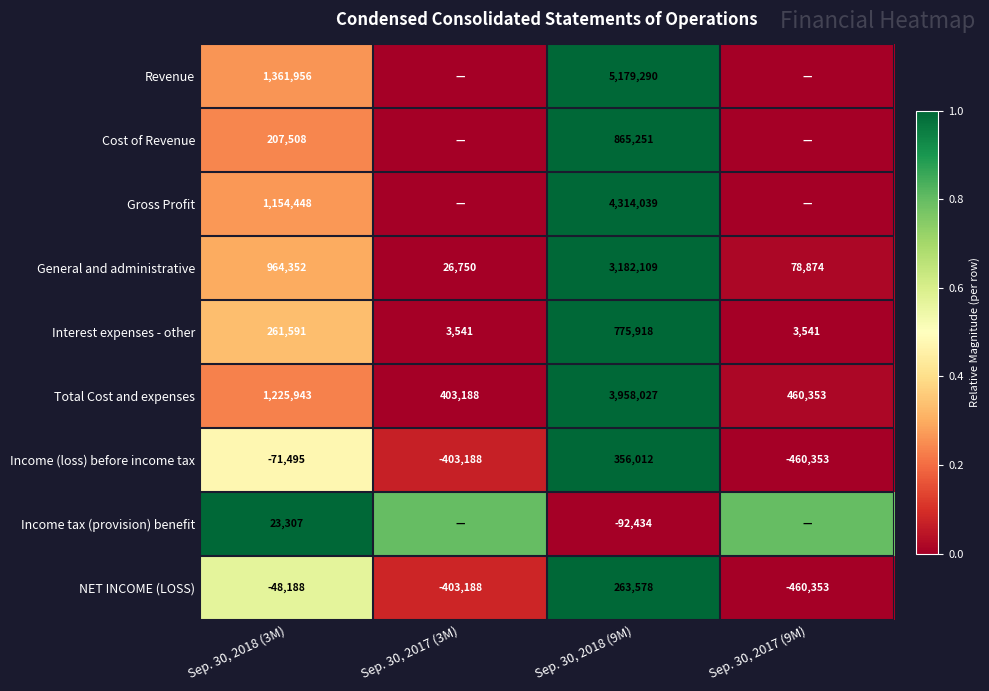

Rank the series at Sep. 30, 2018 (3M) from lowest to highest value.

Income (loss) before income tax, NET INCOME (LOSS), Income tax (provision) benefit, Cost of Revenue, Interest expenses - other, General and administrative, Gross Profit, Total Cost and expenses, Revenue